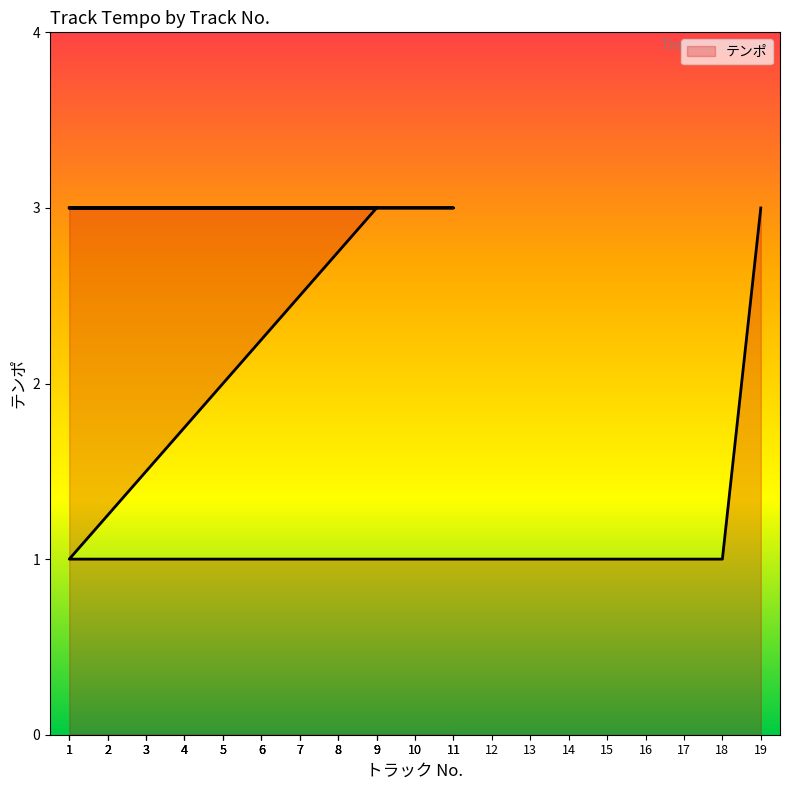

What is the label of the 8th point from the right?

12